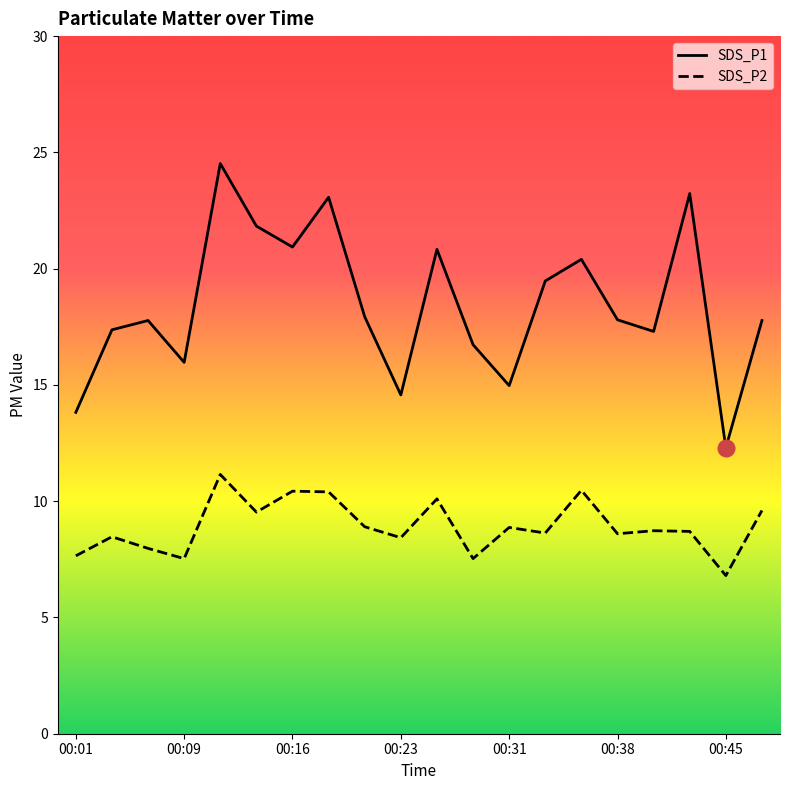

Between 00:06 and 00:31, which is larger?

00:06